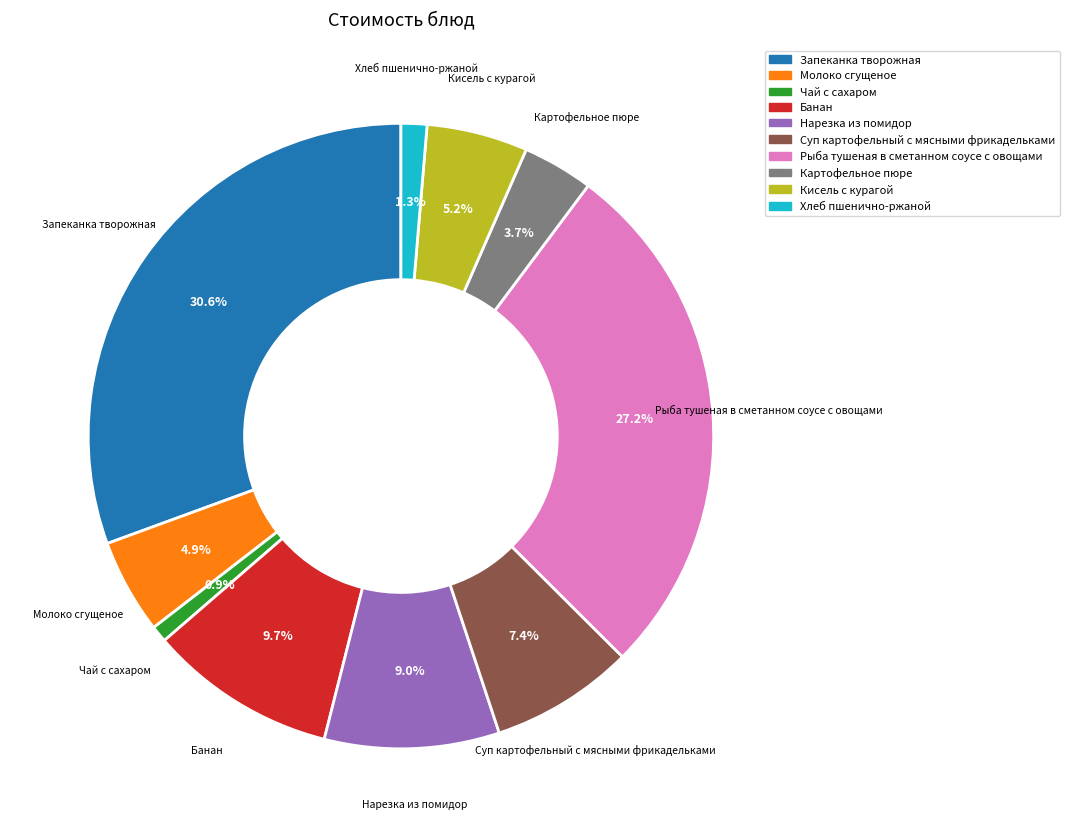

To the nearest percent, what is the difference between the Суп картофельный с мясными фрикадельками and Чай с сахаром slice percentages?

7%